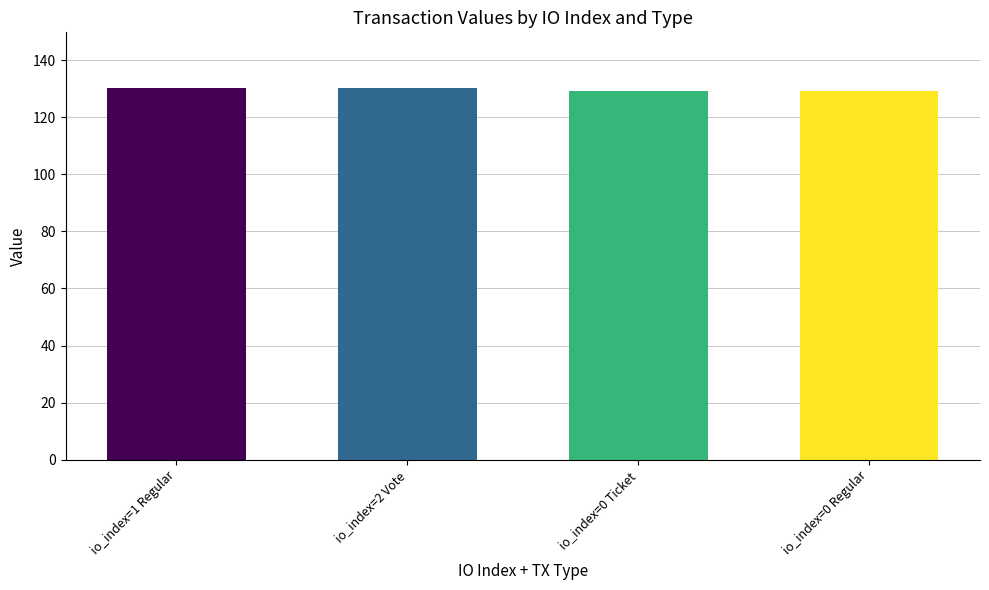

How many data points does each series have?

4